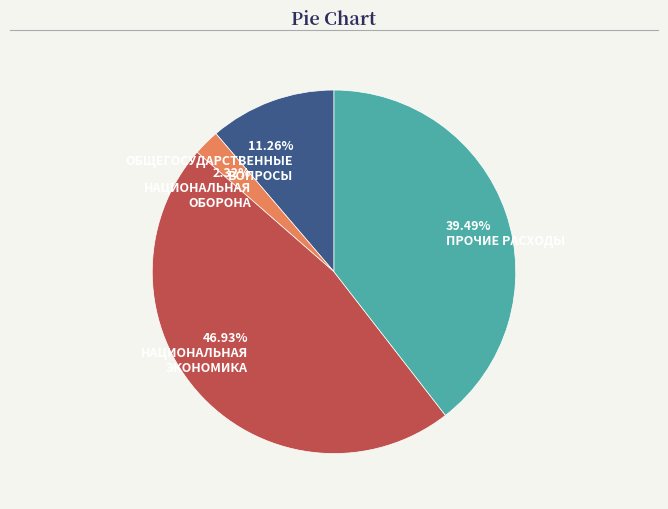

Is there a majority slice in this chart?

No